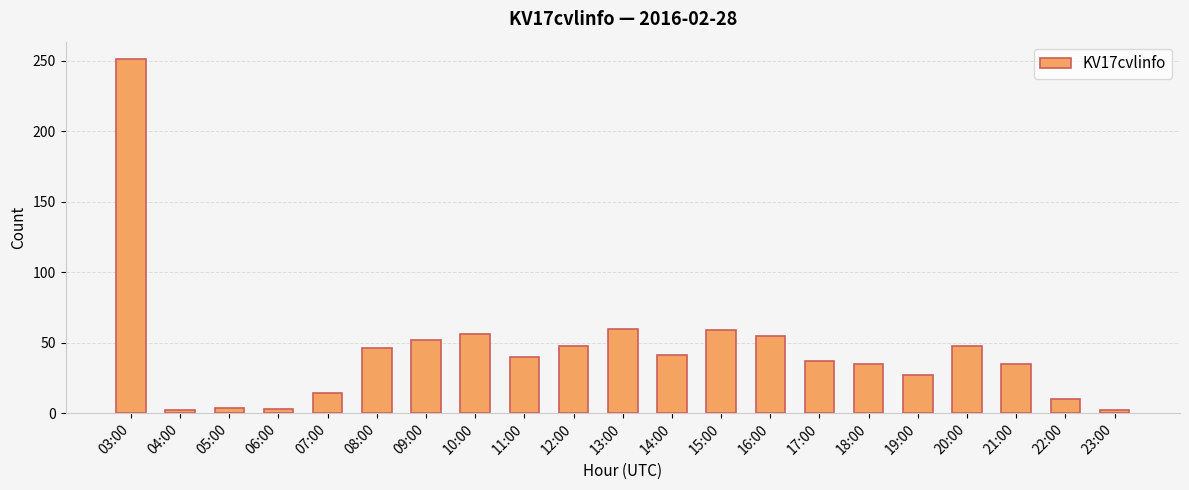

What is the value of the 9th bar from the left?

40